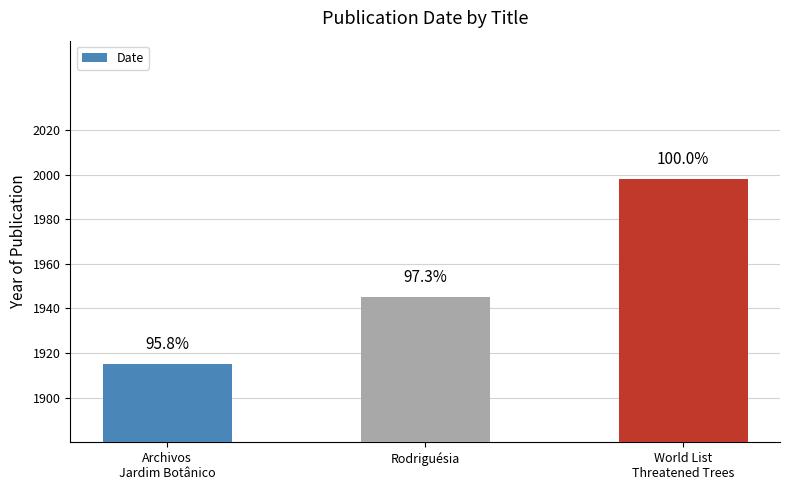

Reading left to right, list all the values displayed in this chart.

1915	1945	1998